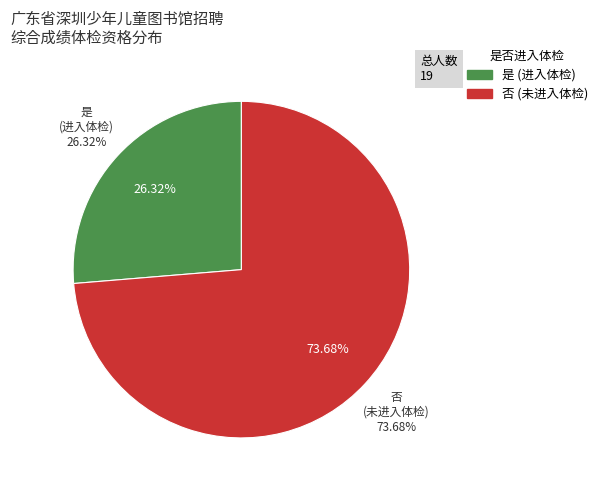

Do 是 and 否 together represent more than half of the pie?

Yes